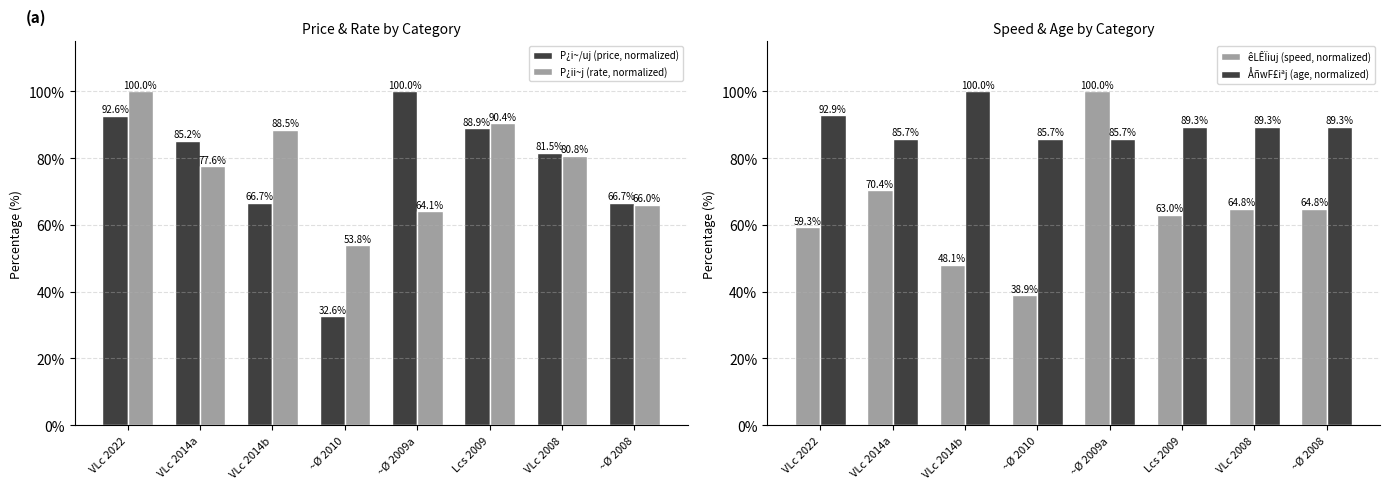

What is the minimum value for P¿ii~j (rate, normalized)?

53.8